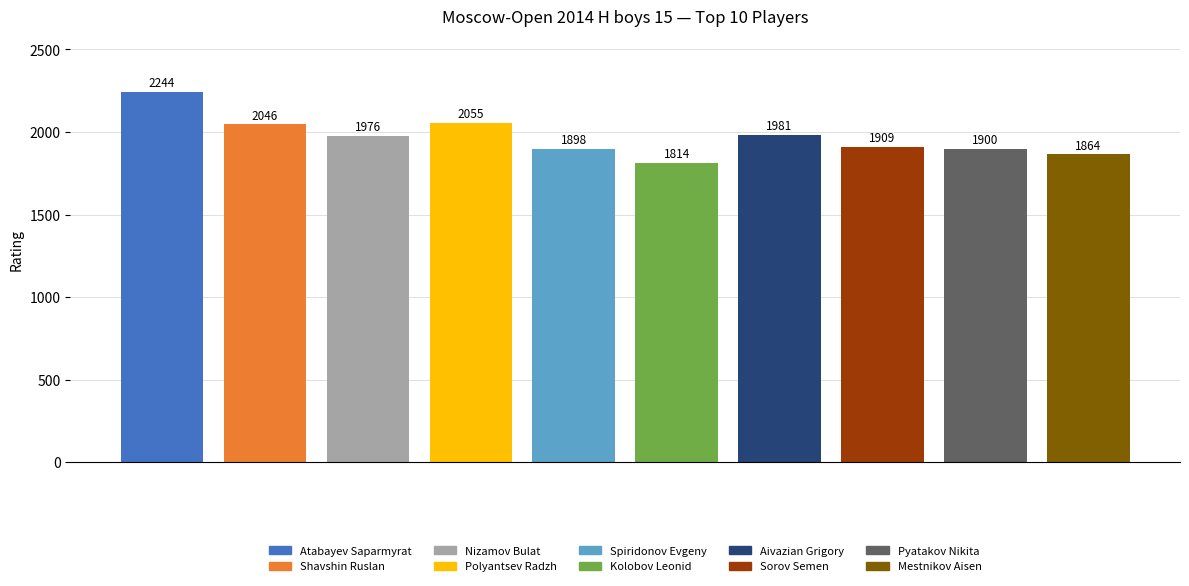

What is the value of the 6th bar from the left?

1814